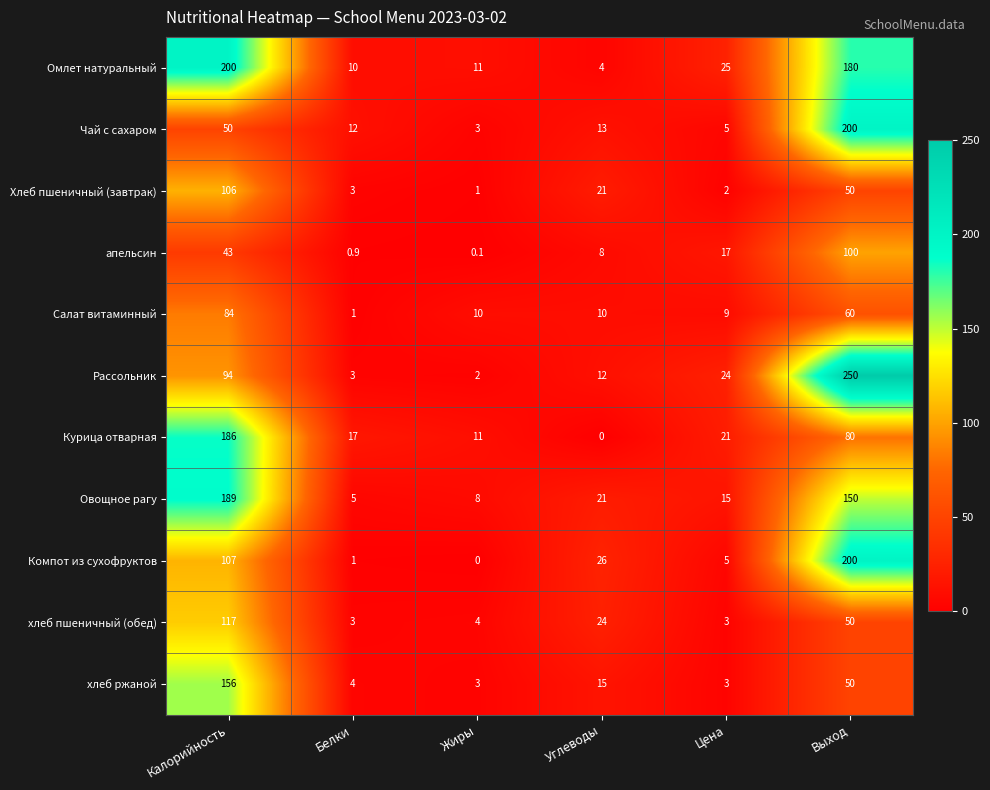

What is the spread (max minus min) of values at Калорийность?

157.0